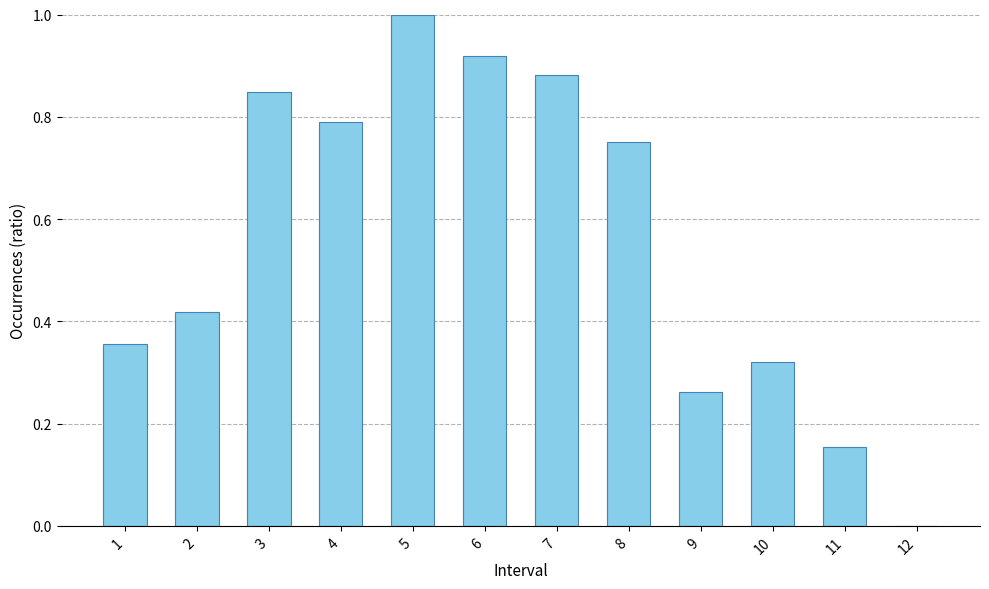

Are the bars horizontal?

No